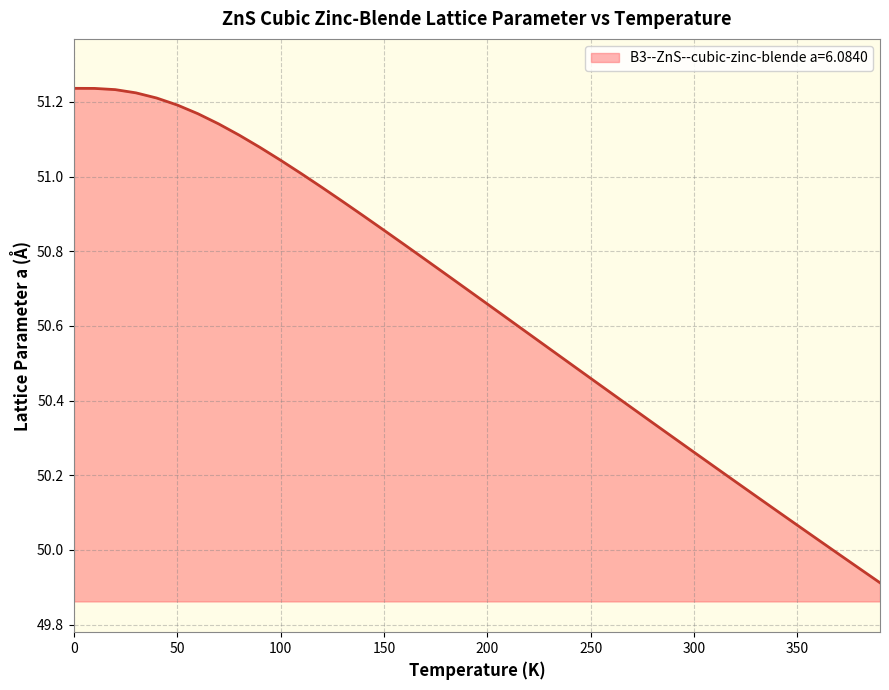

What is the smallest value displayed?

49.9